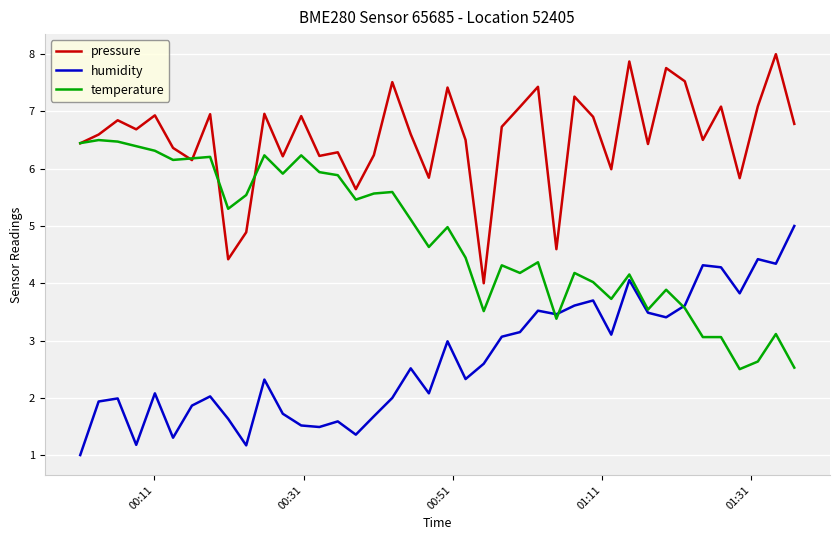

Rank the series by their maximum value, from lowest to highest.

humidity, temperature, pressure